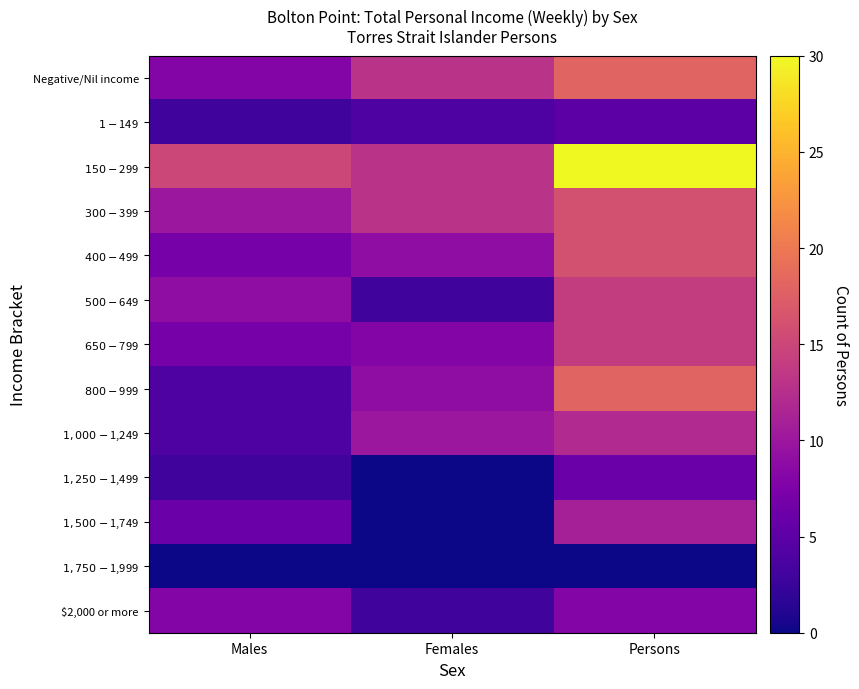

Between Persons and Females, which is larger?

Persons